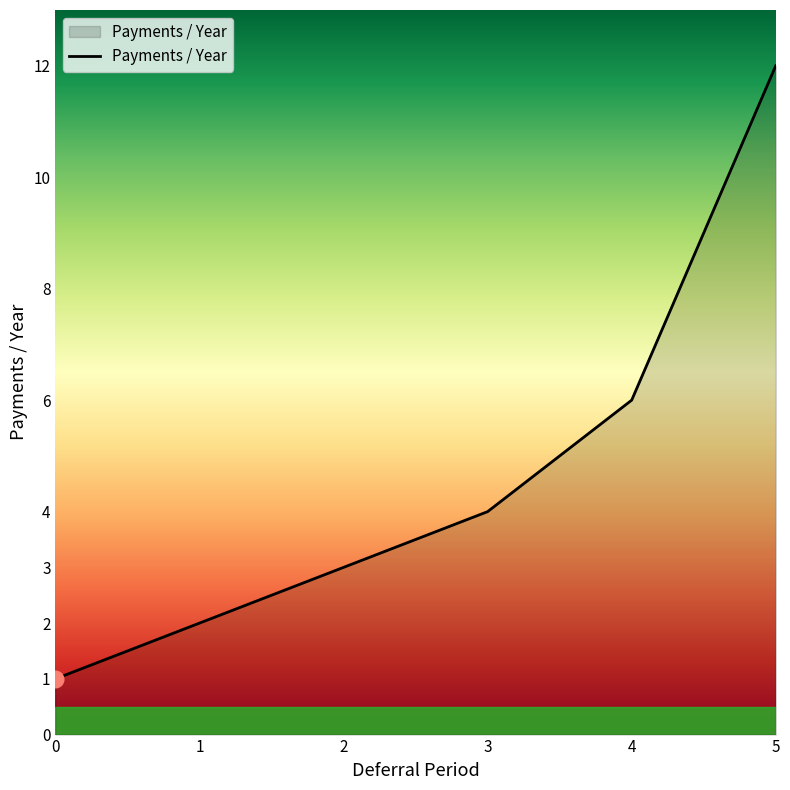

Is it true that the value at 4 is 8?

False